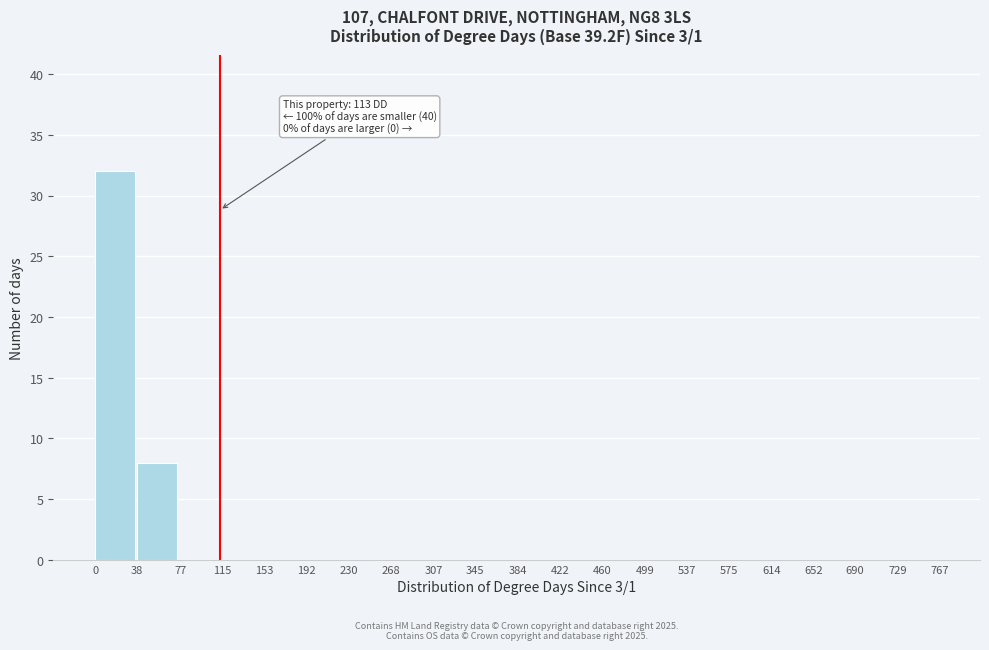

Which range on the x-axis has the tallest bar?

0 to 38